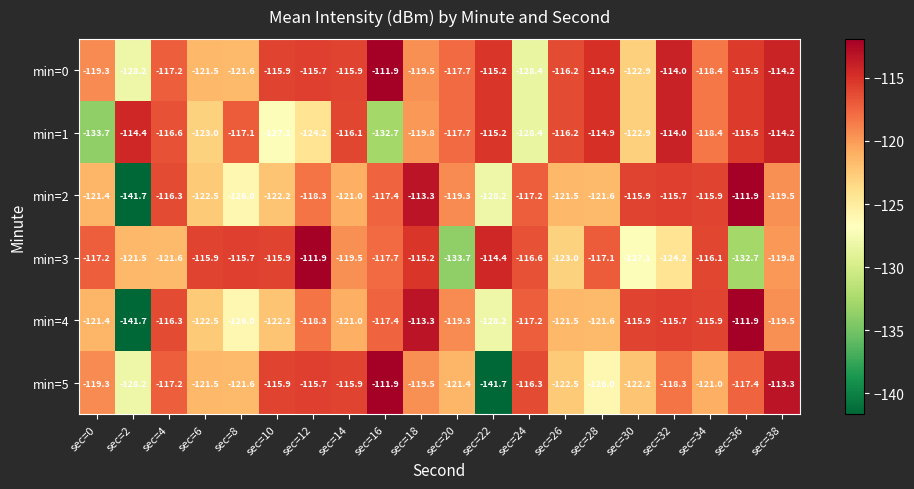

Read the min=0 value at sec=20.

-117.7